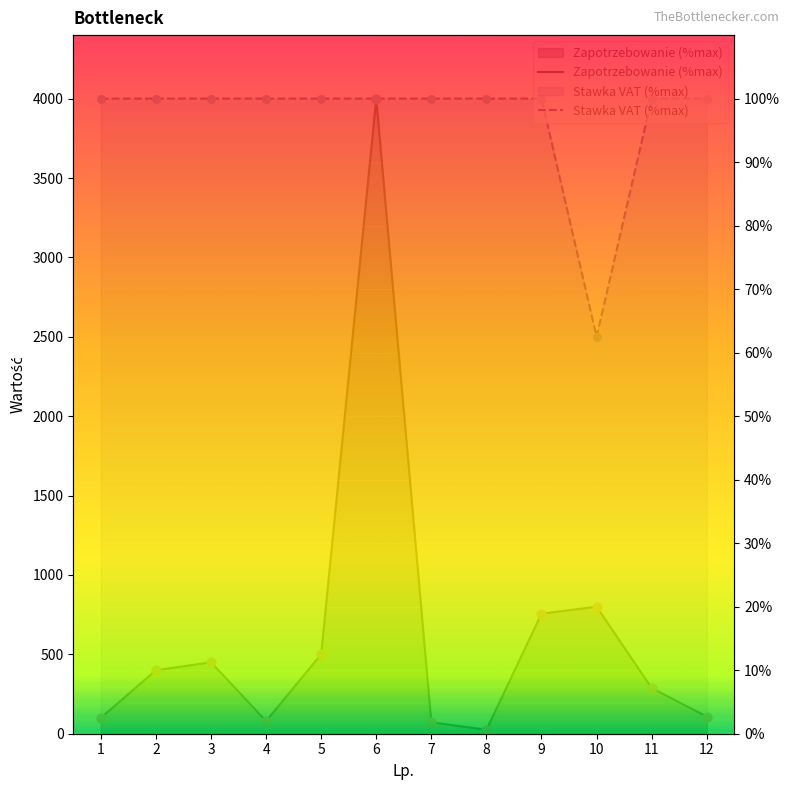

Which series has the widest spread of Y values?

Zapotrzebowanie (%max)